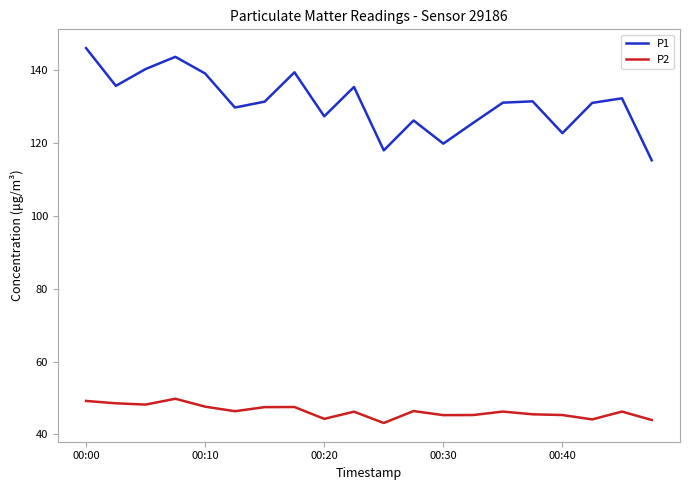

Does the chart have visible grid lines?

No